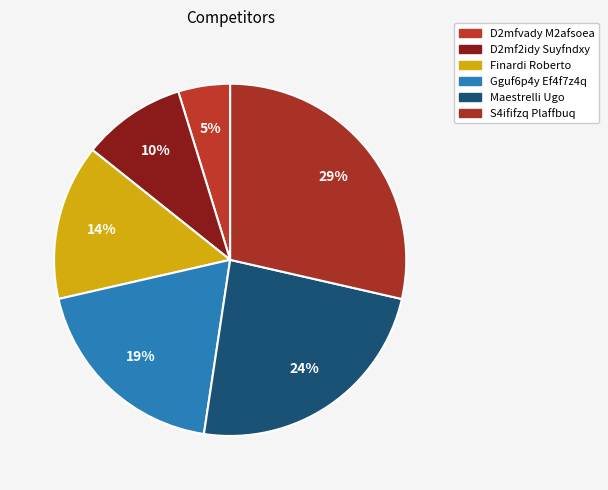

How many slices are in this pie chart?

6